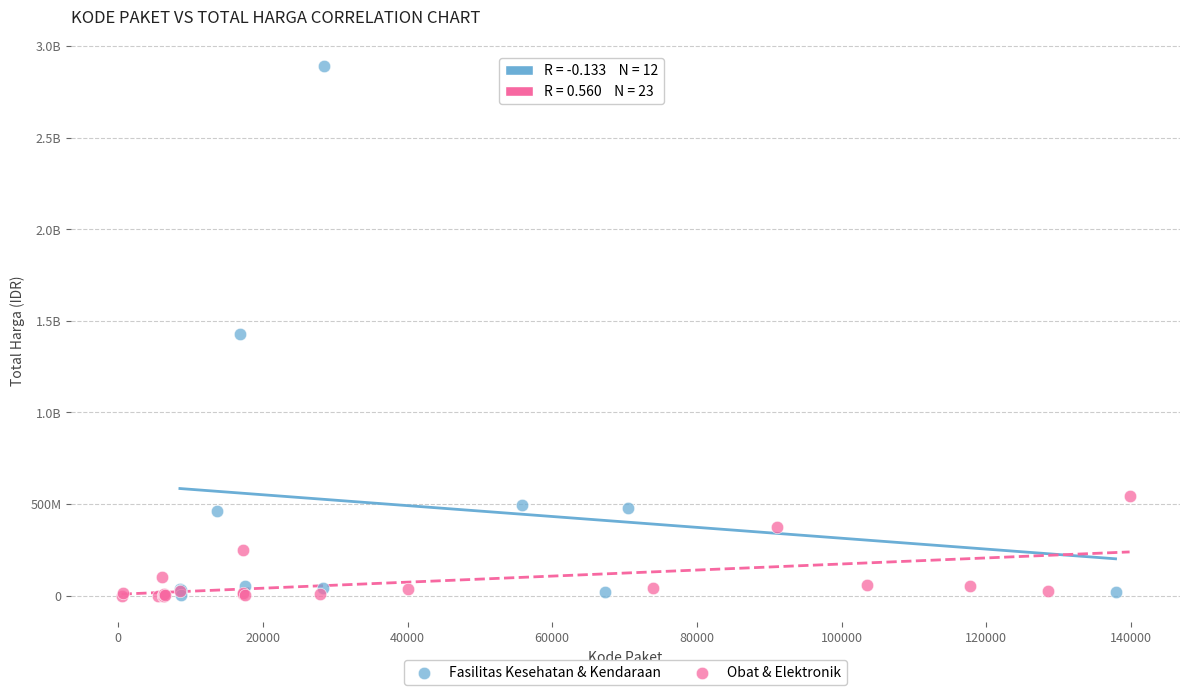

What are all the series names shown in the legend?

Fasilitas Kesehatan & Kendaraan, Obat & Elektronik